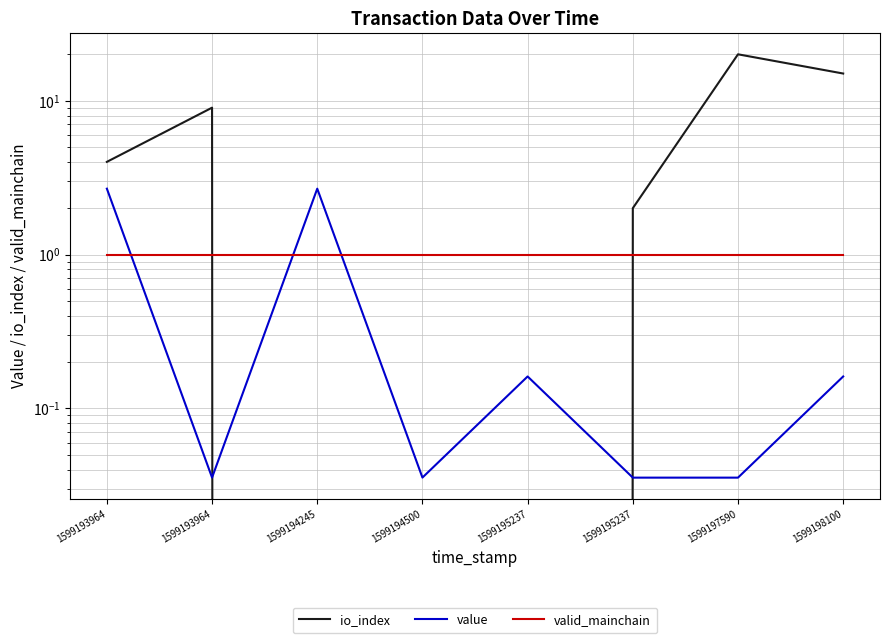

At which category does the chart reach its peak across all series?

1599197590